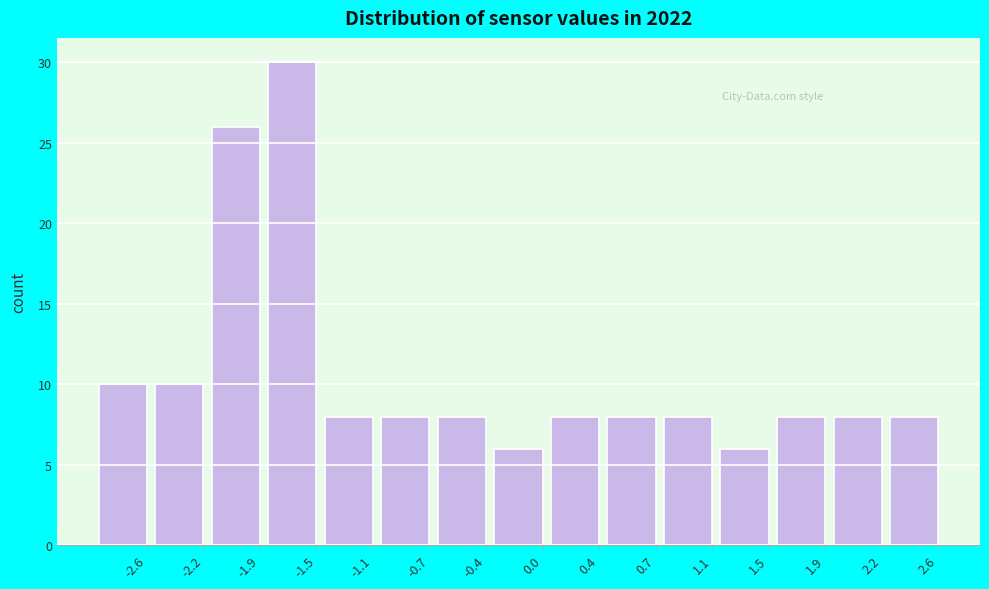

Reading right to left, what are all the values shown in this chart?

2.6=8	2.2=8	1.9=8	1.5=6	1.1=8	0.7=8	0.4=8	0.0=6	-0.4=8	-0.7=8	-1.1=8	-1.5=30	-1.9=26	-2.2=10	-2.6=10